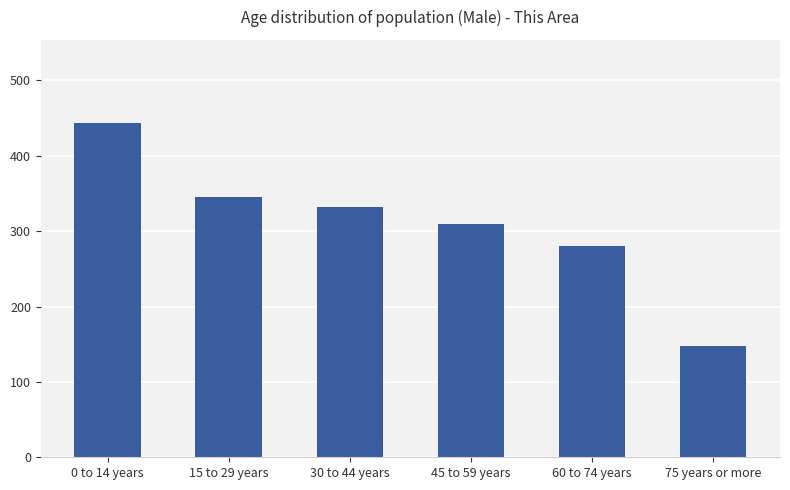

What is the change in value from 0 to 14 years to 75 years or more?

-296